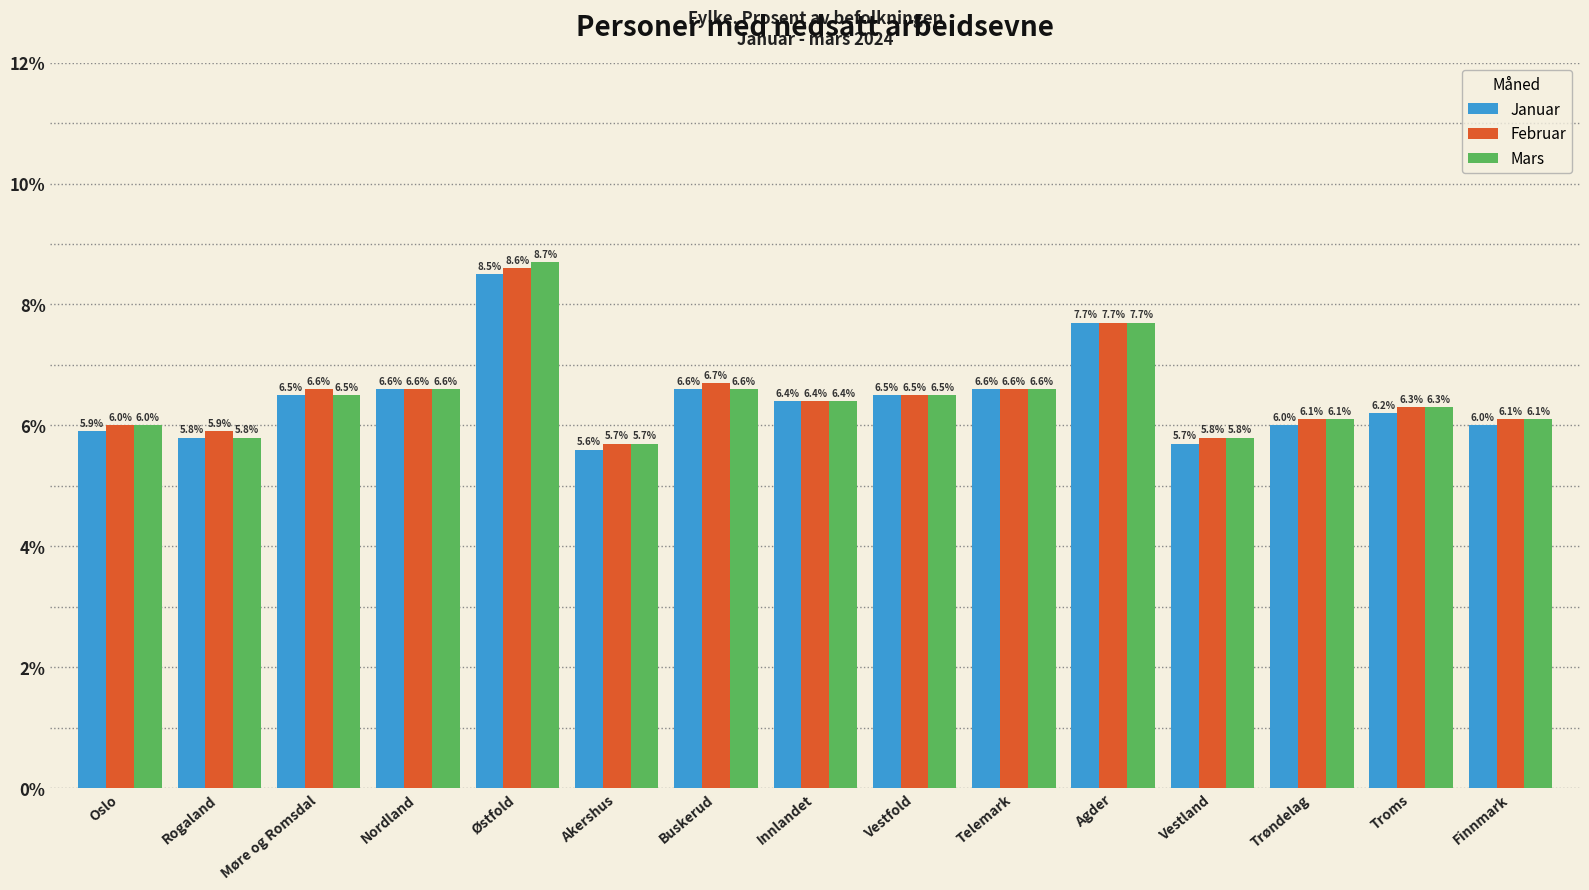

List the series in order of their peak value, highest first.

Mars, Februar, Januar